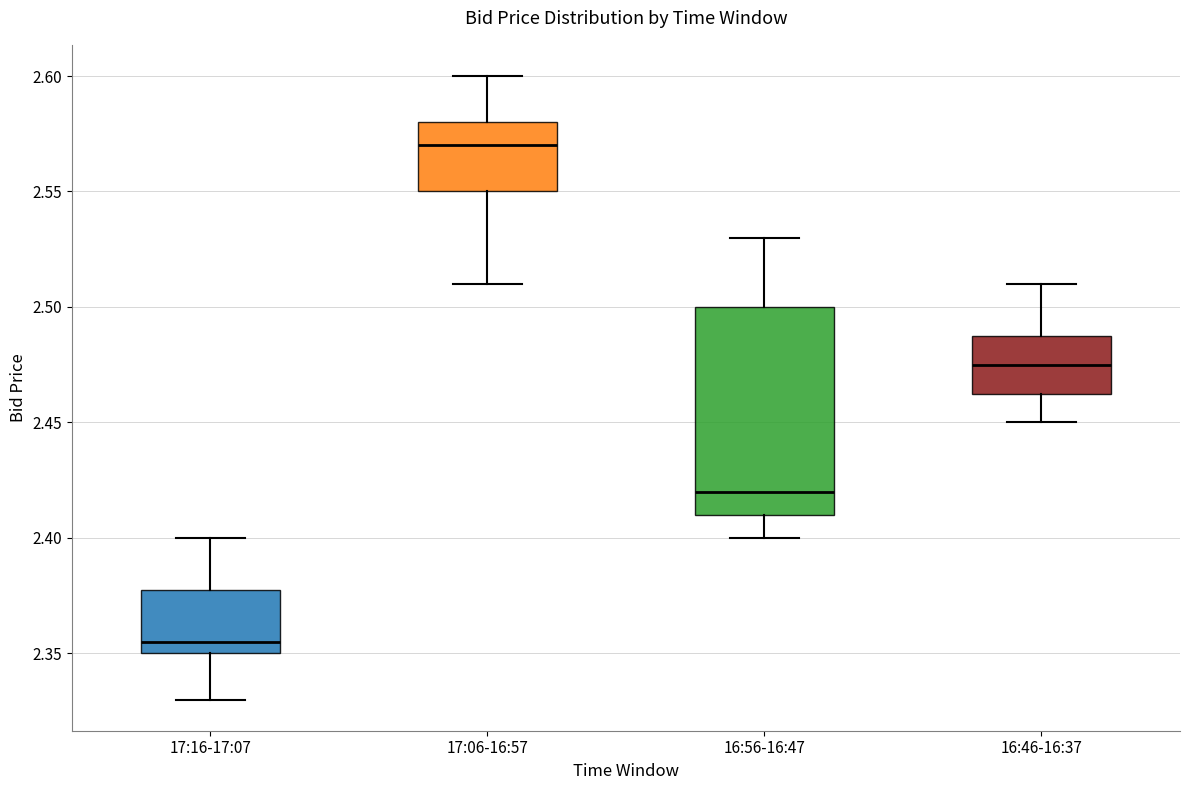

Comparing the boxes themselves (not the whiskers), which one is the tallest?

16:56-16:47